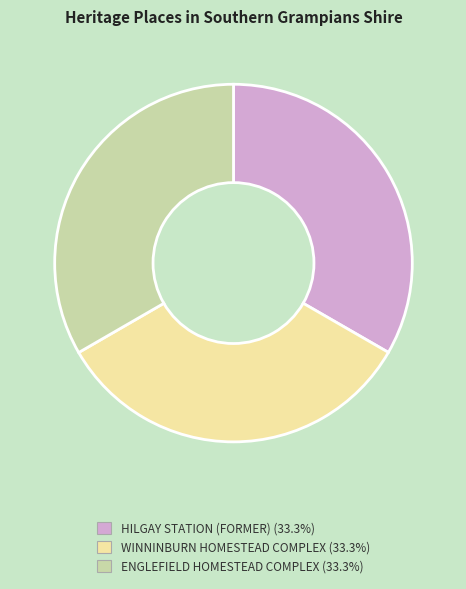

Combined, do HILGAY STATION (FORMER) and ENGLEFIELD HOMESTEAD COMPLEX account for over 50%?

Yes